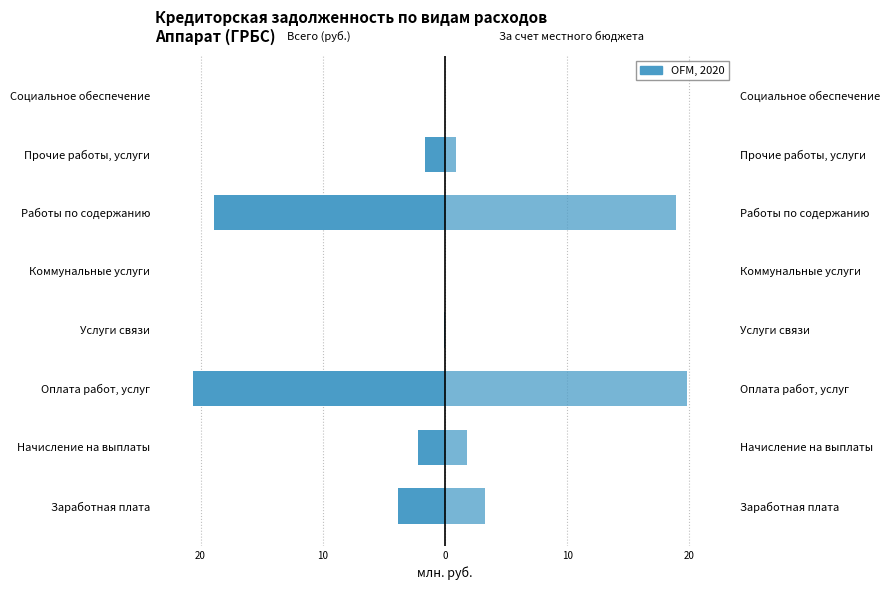

What is the minimum value for Кредиторская задолженность: всего?

-20.6